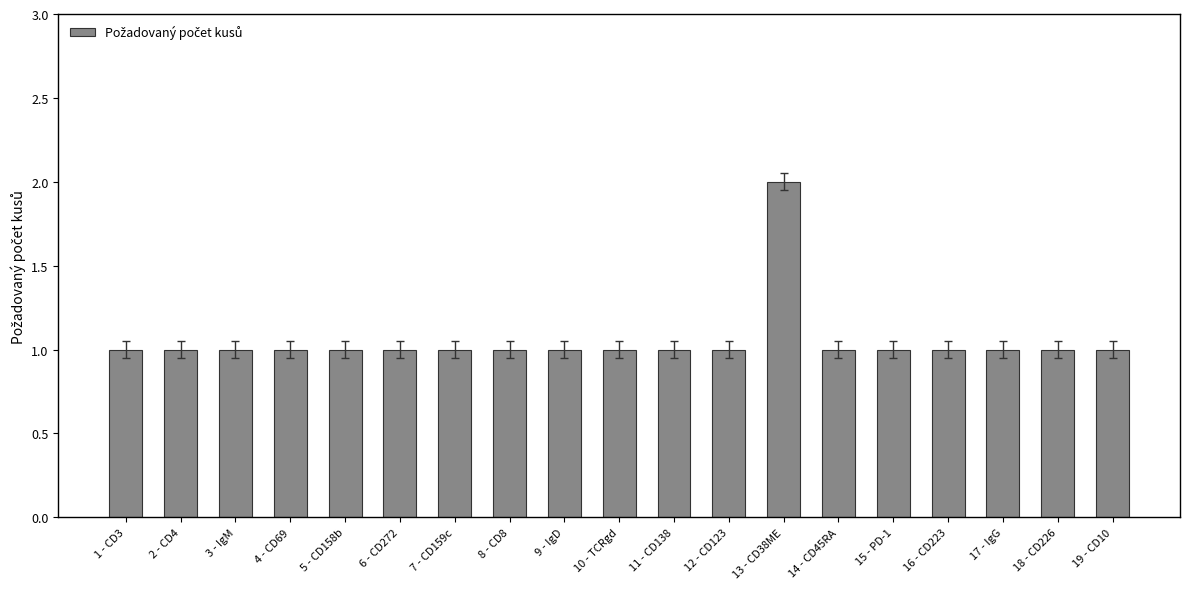

Does the chart contain any negative values?

No